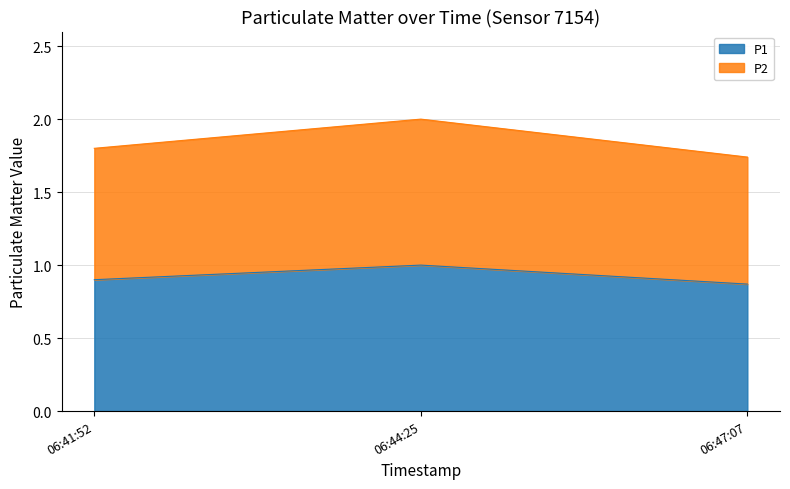

Does the chart have visible grid lines?

Yes